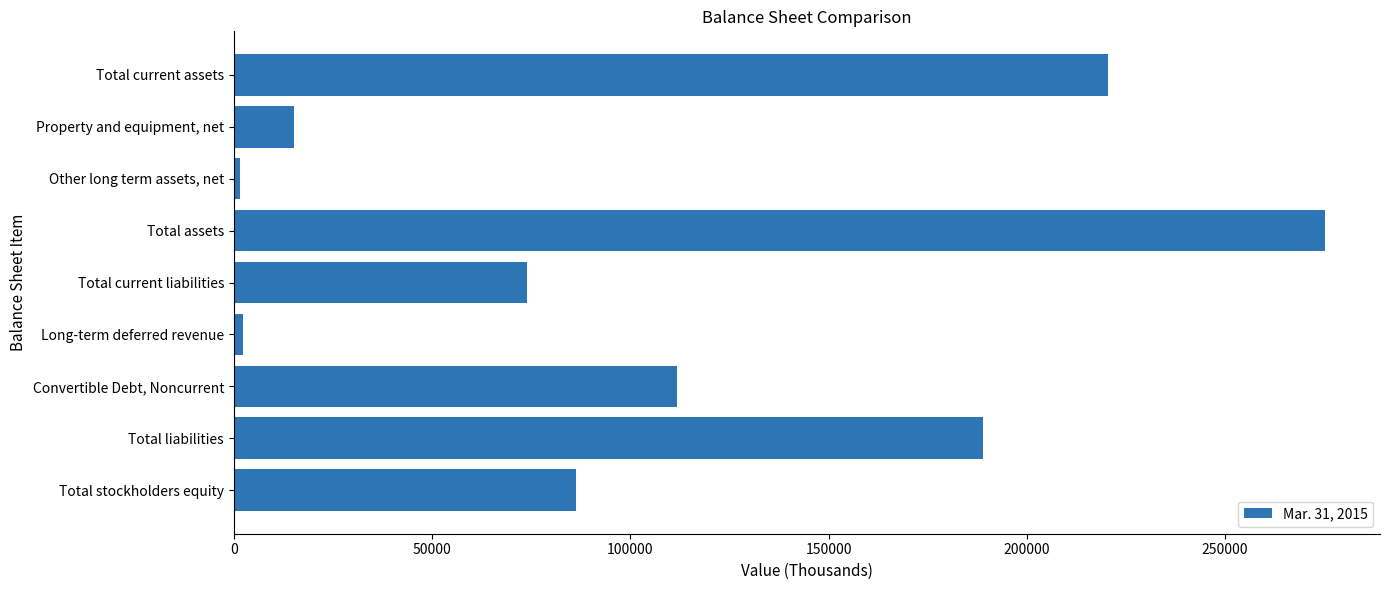

Which category has the highest value across all series?

Total assets